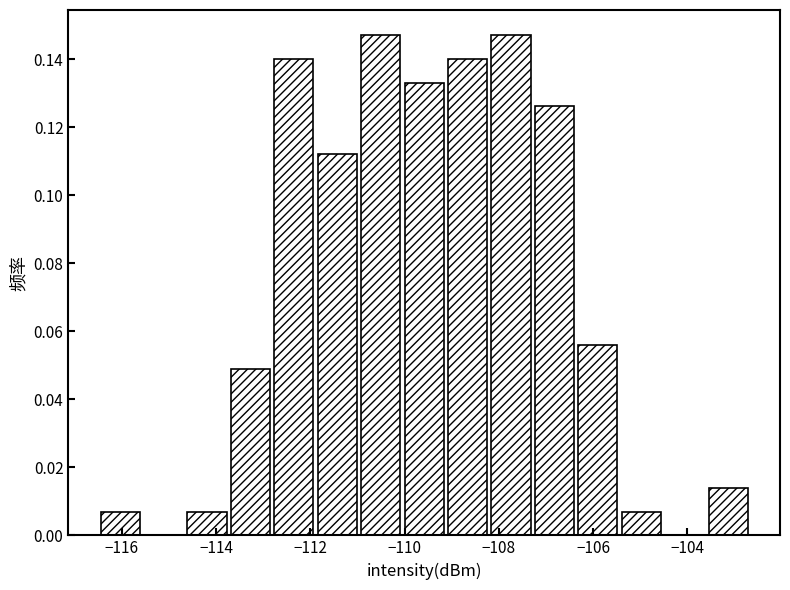

Reading left to right, transcribe this chart: for each bar, give the range it covers on the x-axis and its height. Neither the bar edges nor the heights are printed on the chart, so give them approximately, as read against the axes.

-116.4 to -115.6: 0.008
-115.6 to -114.6: 0
-114.6 to -113.8: 0.008
-113.8 to -112.8: 0.050
-112.8 to -111.8: 0.140
-111.8 to -111.0: 0.112
-111.0 to -110.0: 0.148
-110.0 to -109.2: 0.134
-109.2 to -108.2: 0.140
-108.2 to -107.2: 0.148
-107.2 to -106.4: 0.126
-106.4 to -105.4: 0.056
-105.4 to -104.6: 0.008
-104.6 to -103.6: 0
-103.6 to -102.6: 0.014